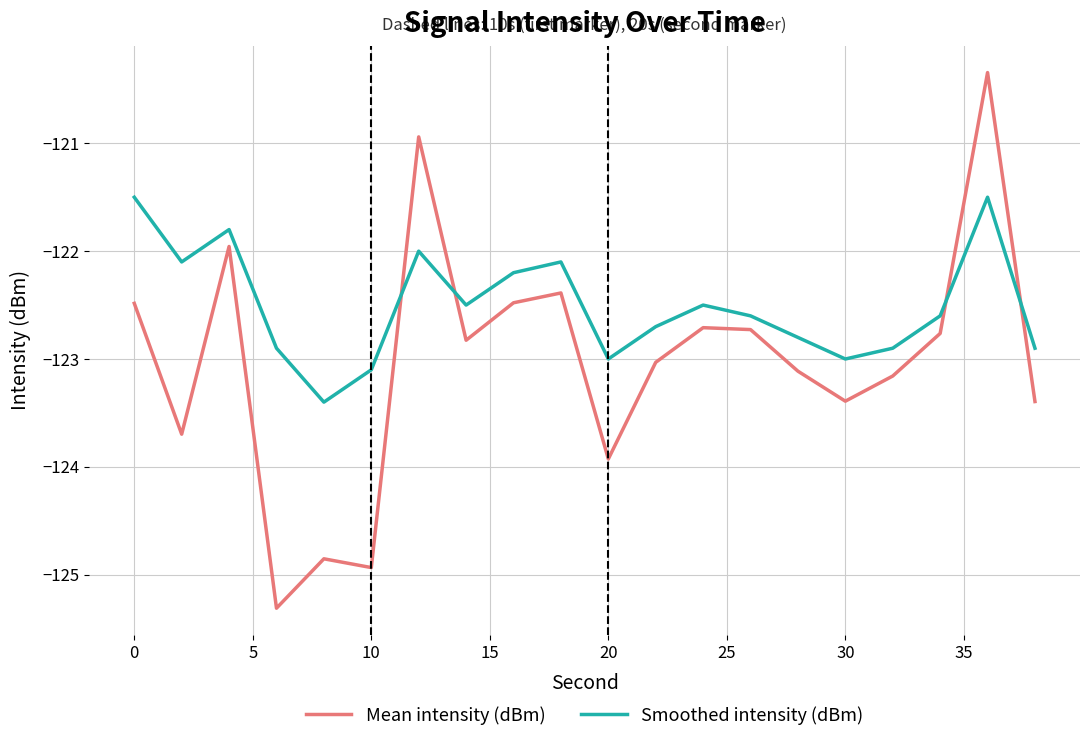

Reading left to right, what are all the values shown in this chart?

Mean intensity (dBm): -122.5	-123.7	-122.0	-125.3	-124.9	-124.9	-120.9	-122.8	-122.5	-122.4	-123.9	-123.0	-122.7	-122.7	-123.1	-123.4	-123.2	-122.8	-120.3	-123.4
Smoothed intensity (dBm): -121.5	-122.1	-121.8	-122.9	-123.4	-123.1	-122.0	-122.5	-122.2	-122.1	-123.0	-122.7	-122.5	-122.6	-122.8	-123.0	-122.9	-122.6	-121.5	-122.9